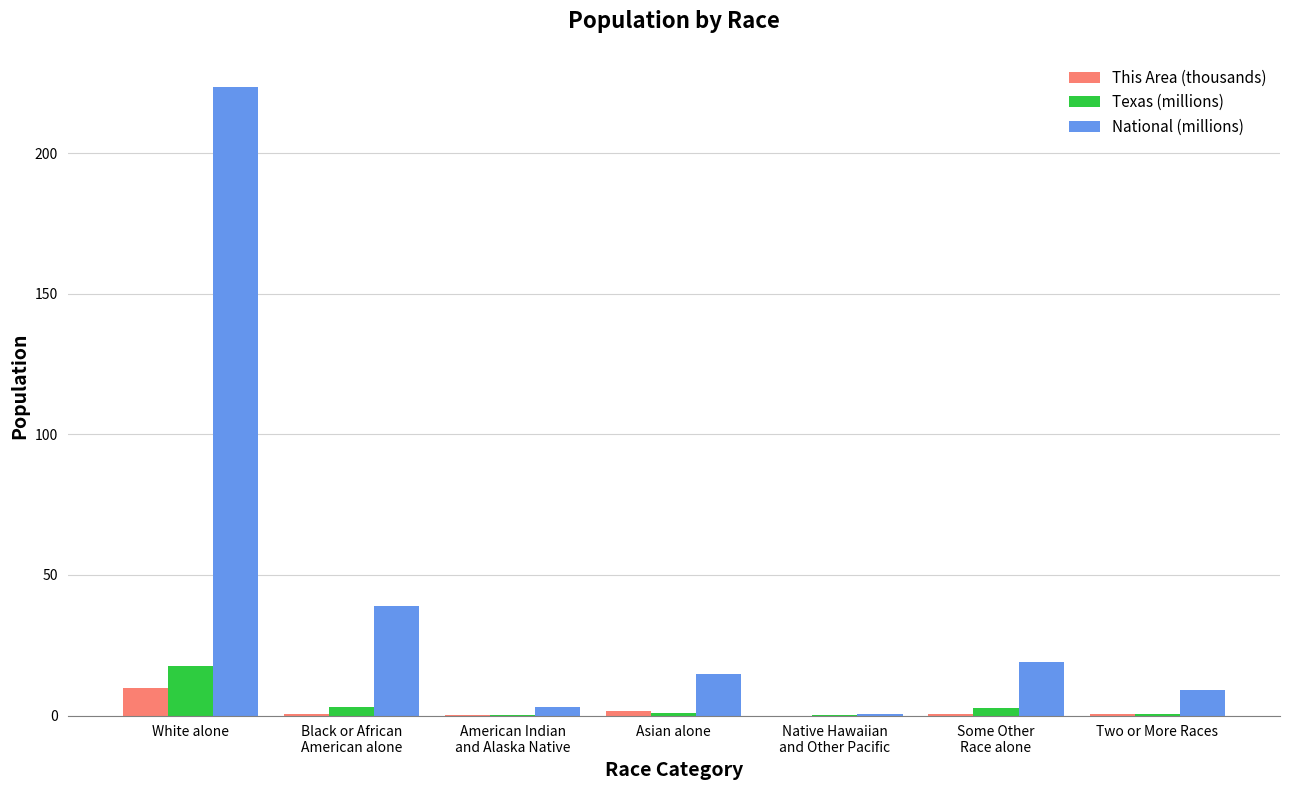

Which label corresponds to the largest value in the chart?

White alone